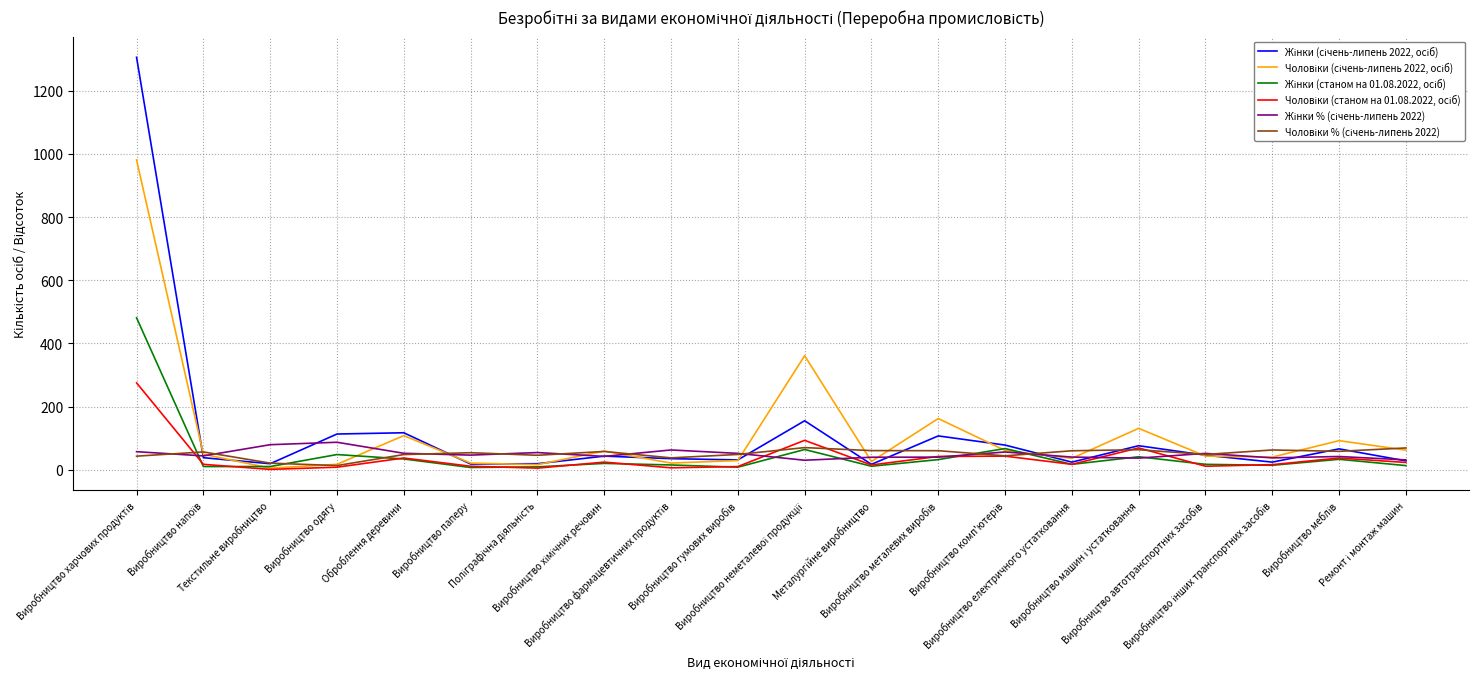

What is the maximum value shown in the chart?

1306.0